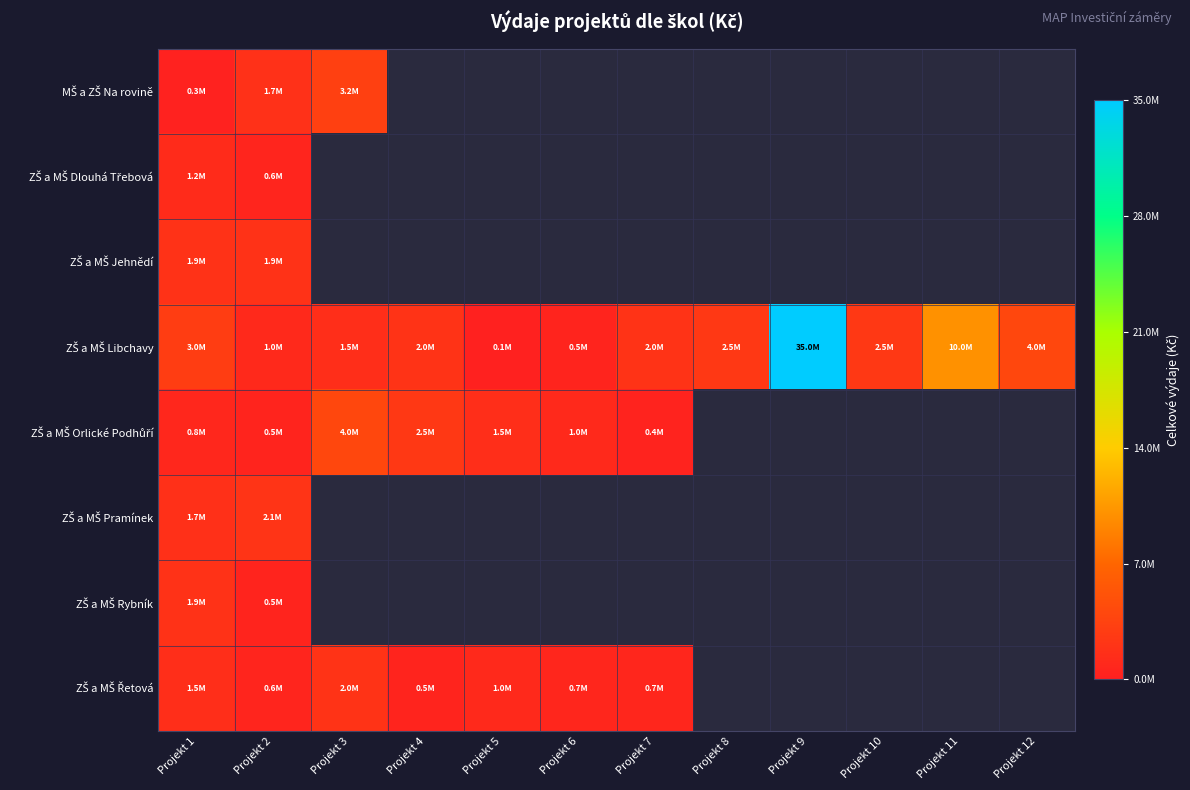

What value does the ZŠ a MŠ Libchavy series have at Projekt 8?

2500000.0